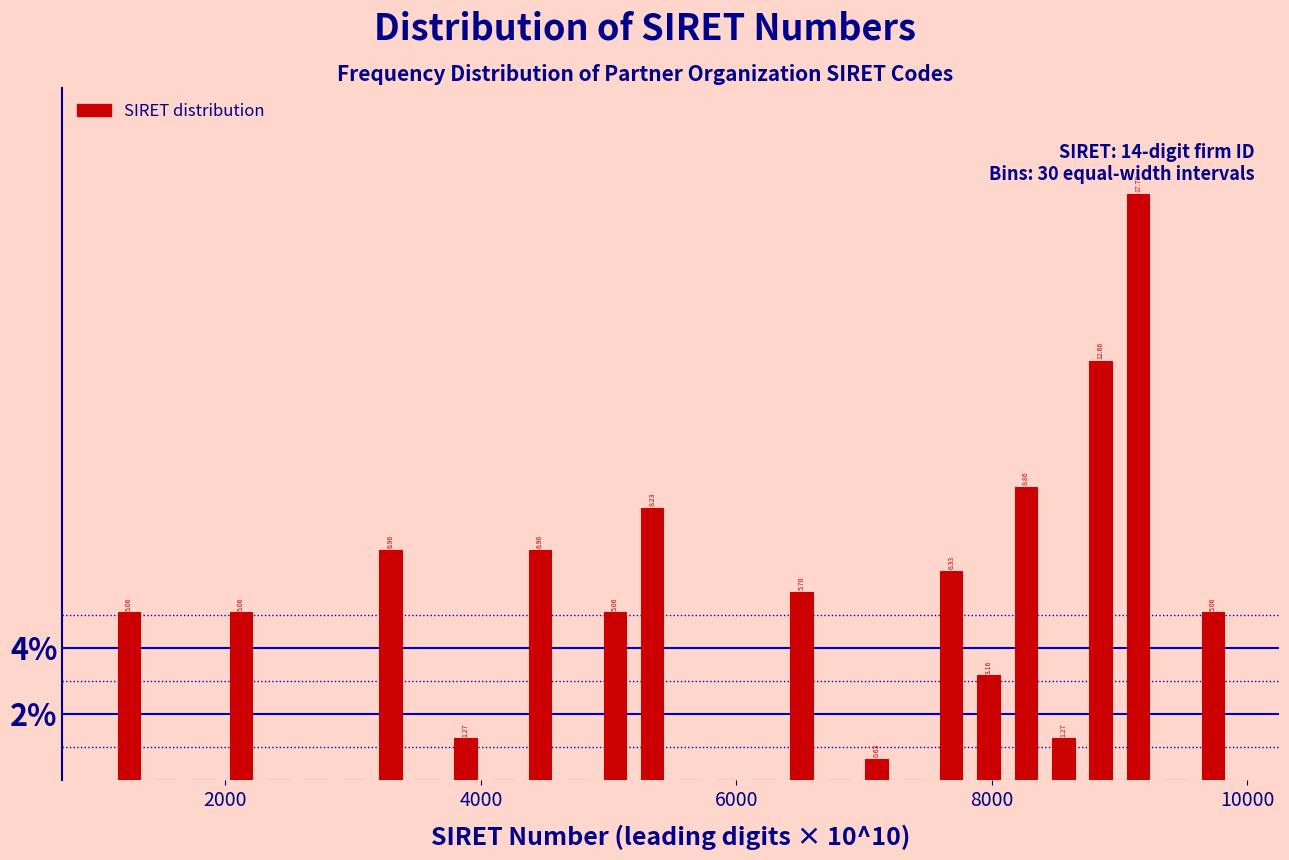

Read against the x-axis, roughly where is the centre of the tallest bar?

9200